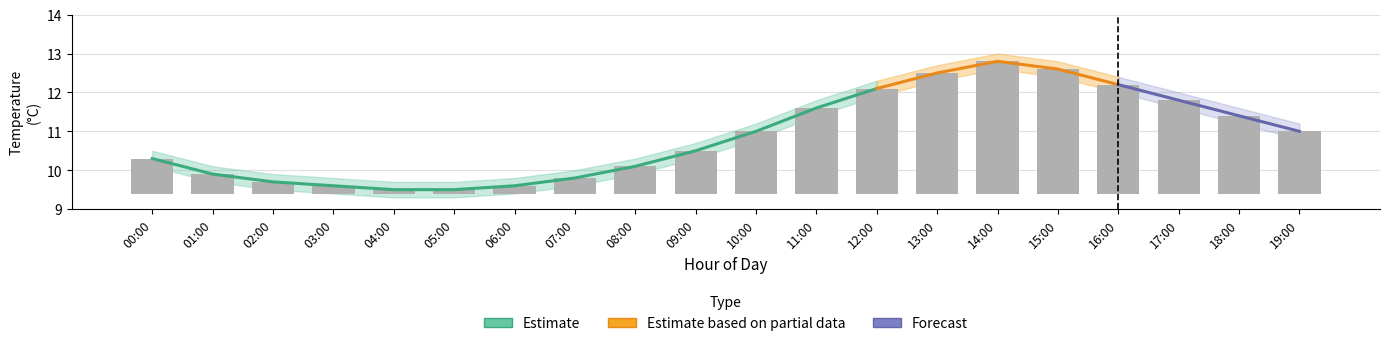

What is the change in value from 09:00 to 12:00?

+1.6